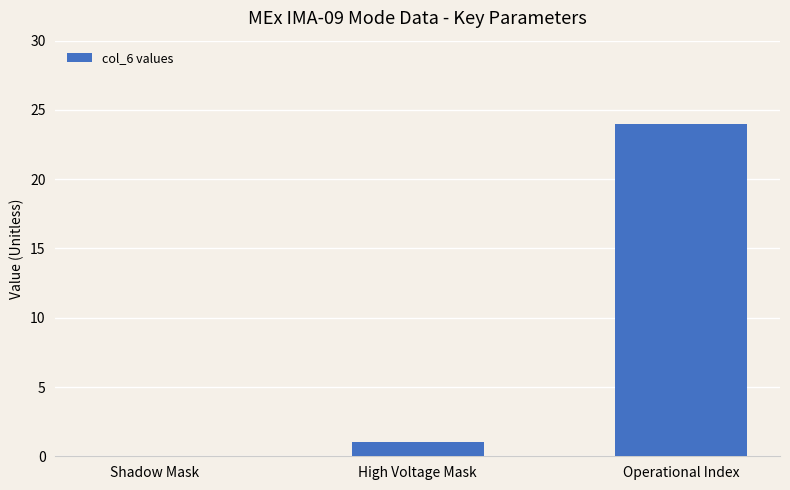

What is the change in value from High Voltage Mask to Operational Index?

+23